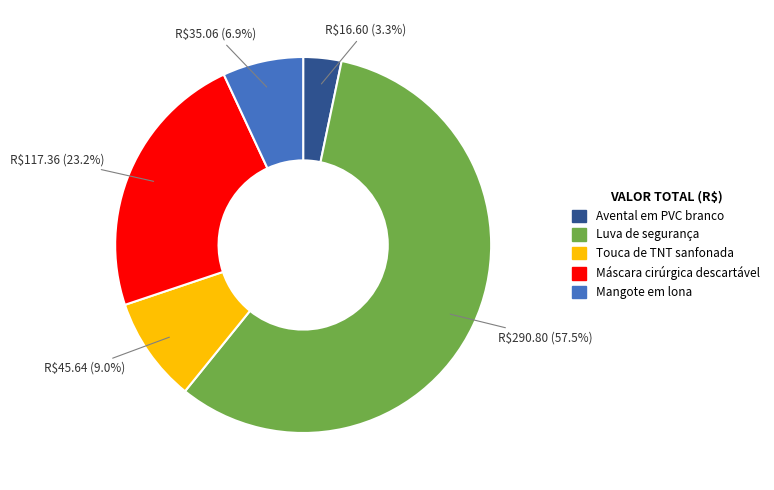

Which slice is the smallest?

Avental em PVC branco